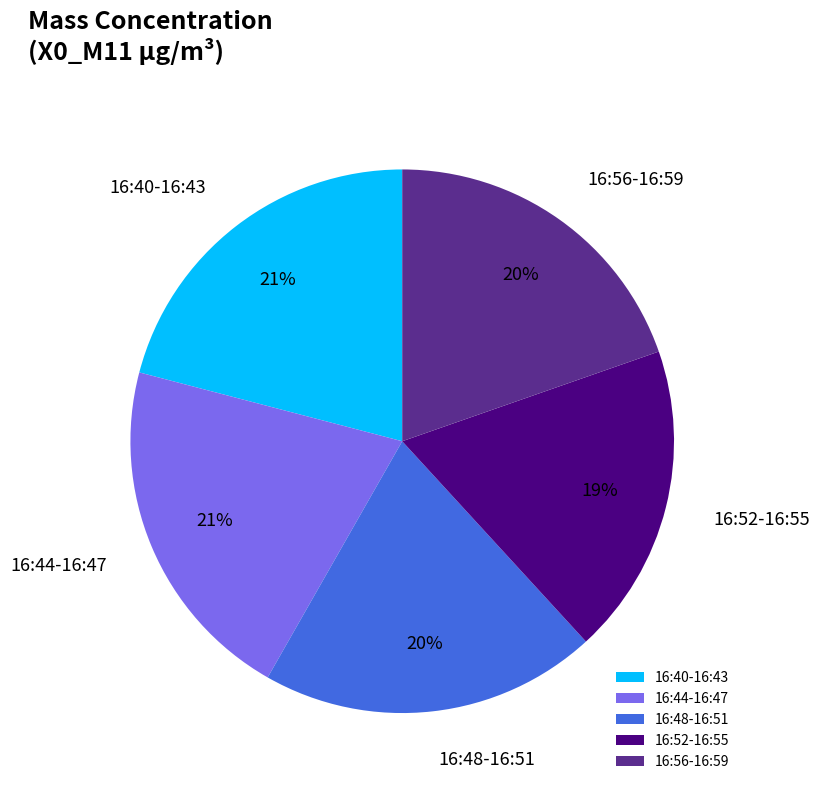

To the nearest percent, what percentage of the pie is 16:48-16:51?

20%